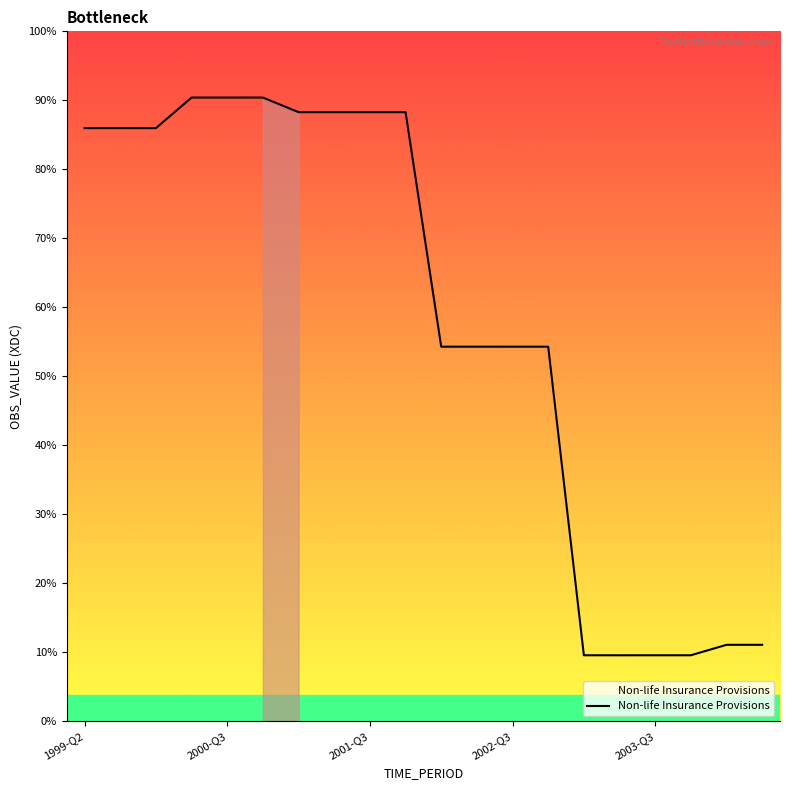

True or false: there are more than 0 points higher than both neighbors.

True